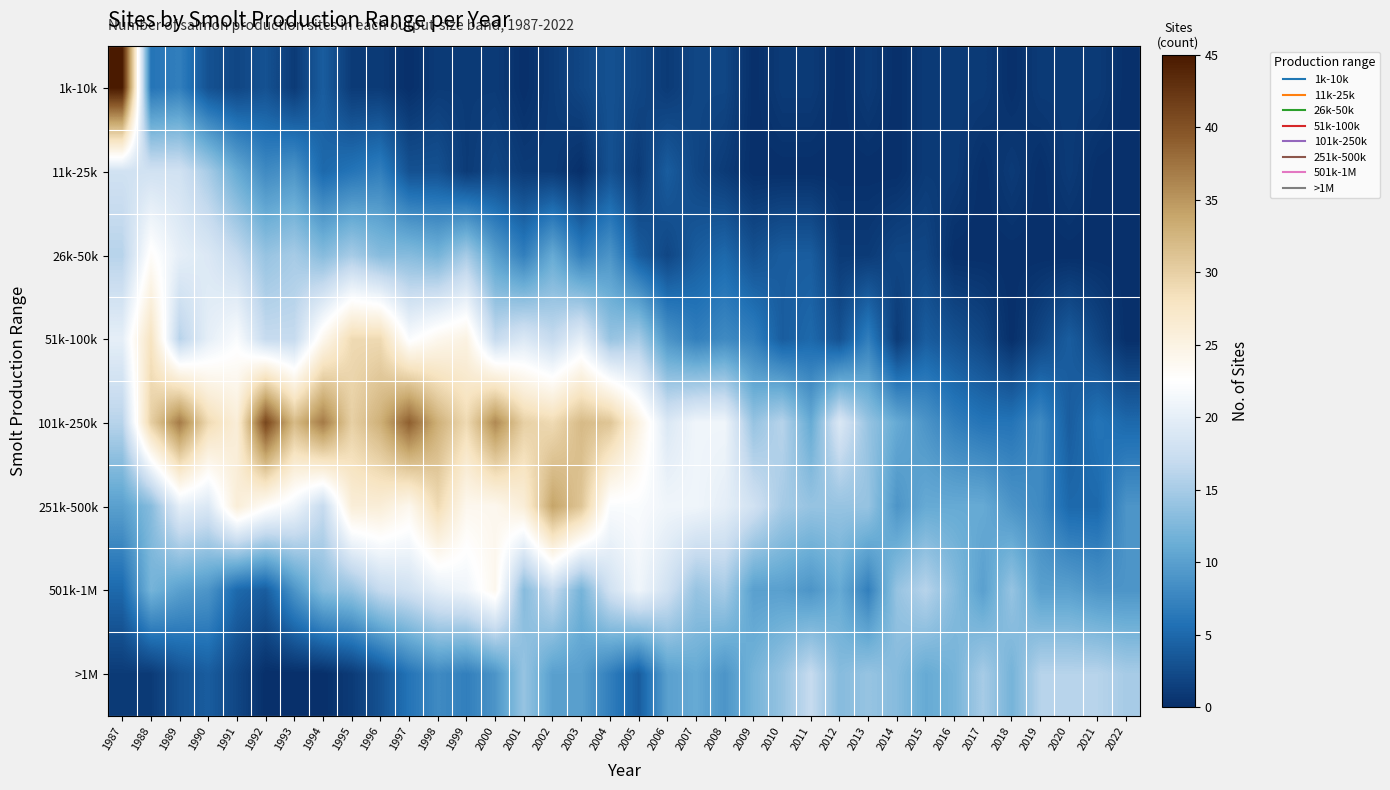

Reading left to right, list all the values displayed in this chart.

1k-10k: 1987=45	1988=6	1989=7	1990=3	1991=2	1992=3	1993=1	1994=4	1995=1	1996=1	1997=0	1998=1	1999=1	2000=1	2001=0	2002=1	2003=2	2004=3	2005=2	2006=1	2007=2	2008=2	2009=0	2010=1	2011=1	2012=0	2013=1	2014=0	2015=1	2016=1	2017=1	2018=0	2019=1	2020=1	2021=1	2022=0
11k-25k: 1987=18	1988=18	1989=18	1990=15	1991=11	1992=8	1993=9	1994=5	1995=6	1996=7	1997=3	1998=3	1999=1	2000=2	2001=1	2002=1	2003=0	2004=3	2005=1	2006=4	2007=2	2008=1	2009=0	2010=0	2011=0	2012=0	2013=0	2014=0	2015=1	2016=1	2017=0	2018=1	2019=0	2020=1	2021=0	2022=0
26k-50k: 1987=16	1988=23	1989=20	1990=19	1991=17	1992=14	1993=15	1994=13	1995=15	1996=13	1997=13	1998=12	1999=15	2000=10	2001=7	2002=11	2003=7	2004=9	2005=4	2006=2	2007=4	2008=5	2009=3	2010=4	2011=4	2012=1	2013=1	2014=2	2015=2	2016=0	2017=0	2018=0	2019=0	2020=0	2021=0	2022=0
51k-100k: 1987=20	1988=28	1989=16	1990=20	1991=22	1992=17	1993=17	1994=24	1995=29	1996=29	1997=22	1998=24	1999=25	2000=17	2001=19	2002=17	2003=20	2004=14	2005=15	2006=9	2007=7	2008=8	2009=7	2010=4	2011=5	2012=3	2013=7	2014=1	2015=4	2016=3	2017=2	2018=0	2019=2	2020=4	2021=2	2022=0
101k-250k: 1987=16	1988=30	1989=37	1990=29	1991=26	1992=41	1993=32	1994=37	1995=30	1996=33	1997=39	1998=33	1999=29	2000=36	2001=30	2002=29	2003=32	2004=31	2005=25	2006=19	2007=21	2008=21	2009=14	2010=16	2011=11	2012=19	2013=14	2014=11	2015=9	2016=7	2017=6	2018=6	2019=8	2020=4	2021=6	2022=5
251k-500k: 1987=10	1988=13	1989=20	1990=19	1991=26	1992=23	1993=21	1994=17	1995=26	1996=26	1997=24	1998=29	1999=24	2000=24	2001=26	2002=34	2003=31	2004=22	2005=22	2006=21	2007=21	2008=20	2009=18	2010=15	2011=14	2012=14	2013=14	2014=9	2015=11	2016=11	2017=11	2018=9	2019=8	2020=5	2021=5	2022=9
501k-1M: 1987=5	1988=12	1989=10	1990=9	1991=5	1992=4	1993=9	1994=13	1995=14	1996=17	1997=18	1998=20	1999=21	2000=24	2001=13	2002=17	2003=12	2004=18	2005=21	2006=18	2007=14	2008=15	2009=10	2010=10	2011=9	2012=11	2013=7	2014=14	2015=16	2016=13	2017=10	2018=14	2019=10	2020=10	2021=9	2022=9
>1M: 1987=1	1988=1	1989=3	1990=4	1991=2	1992=0	1993=0	1994=0	1995=1	1996=3	1997=6	1998=8	1999=7	2000=9	2001=14	2002=10	2003=10	2004=7	2005=4	2006=10	2007=11	2008=9	2009=12	2010=14	2011=17	2012=13	2013=14	2014=13	2015=11	2016=12	2017=15	2018=12	2019=16	2020=16	2021=16	2022=15